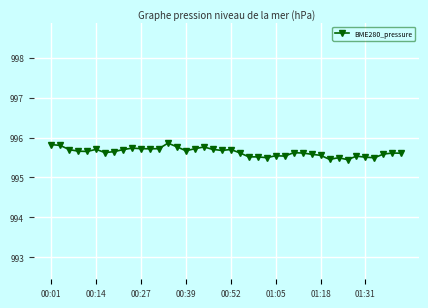

What is the difference between the second highest and minimum values?

0.4